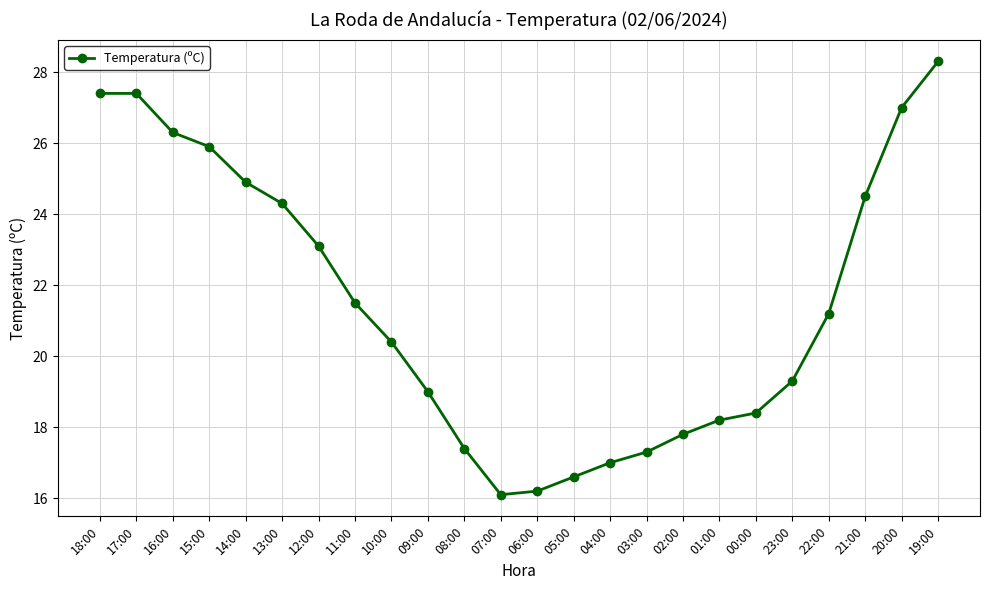

True or false: the data has more than 2 interior local peaks.

False